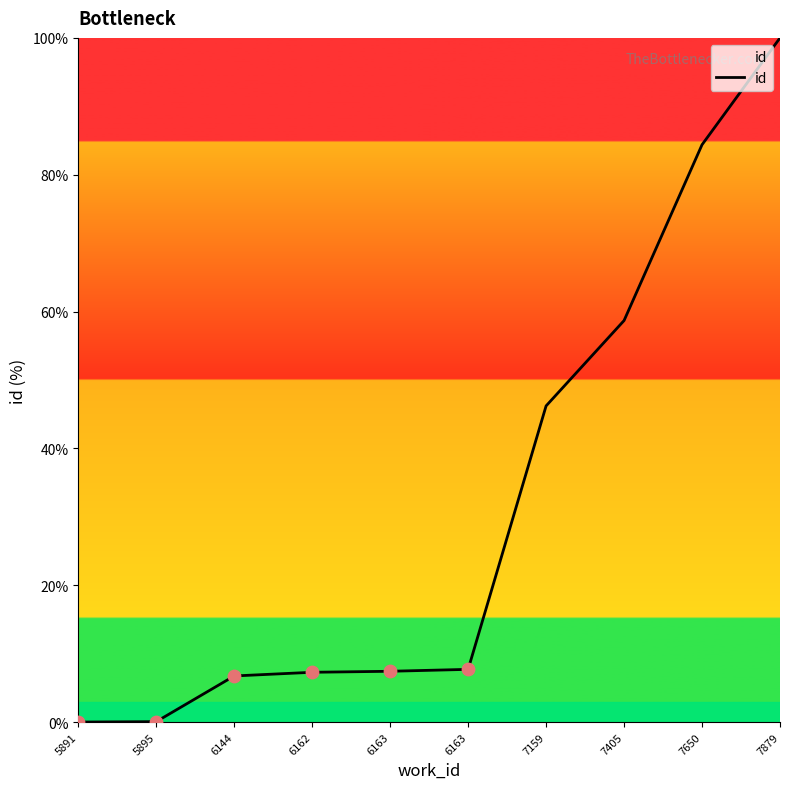

How many lines are shown in the chart?

1